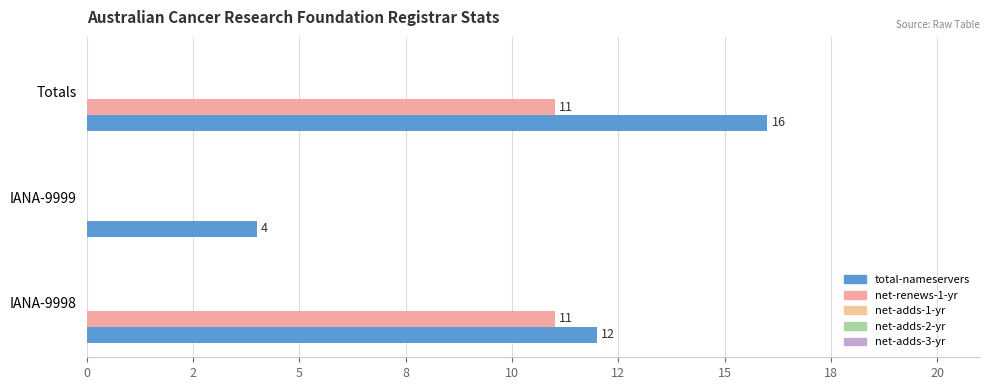

Reading right to left, transcribe all the data shown in this chart.

total-nameservers: 5=16.0	2=4.0	0=12.0
net-renews-1-yr: 5=11.0	2=0.0	0=11.0
net-adds-1-yr: 5=0.1	2=0.1	0=0.1
net-adds-2-yr: 5=0.1	2=0.1	0=0.1
net-adds-3-yr: 5=0.1	2=0.1	0=0.1